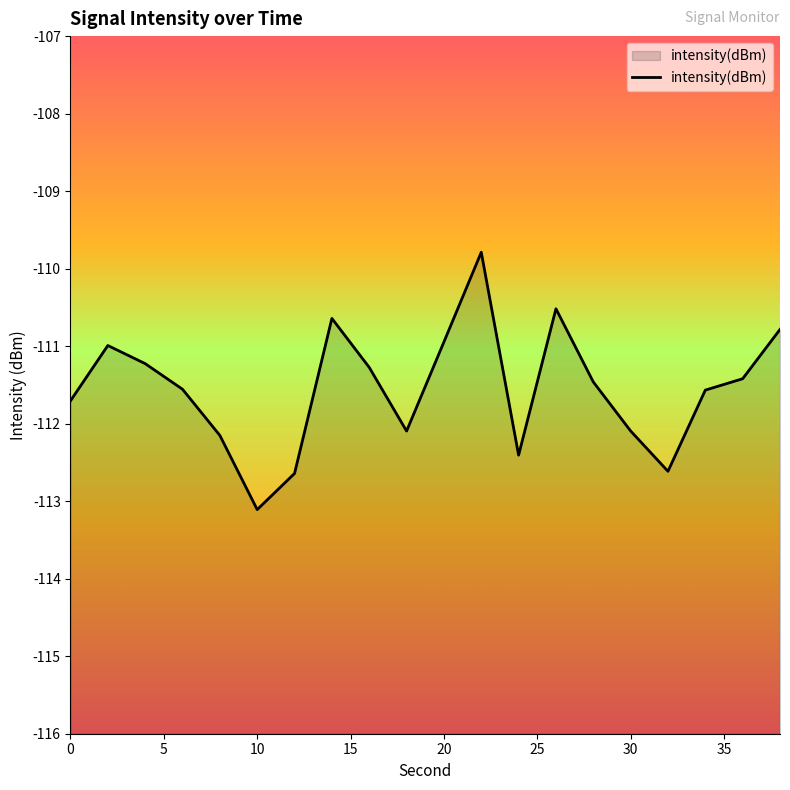

How many distinct data groups are displayed?

1